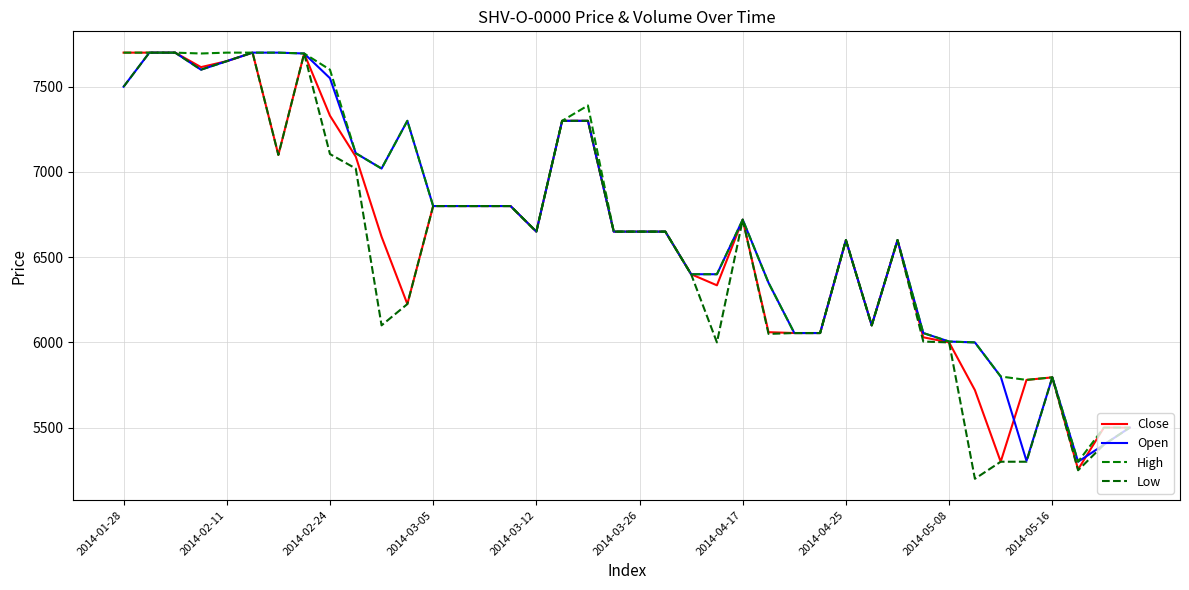

How many lines are shown in the chart?

4